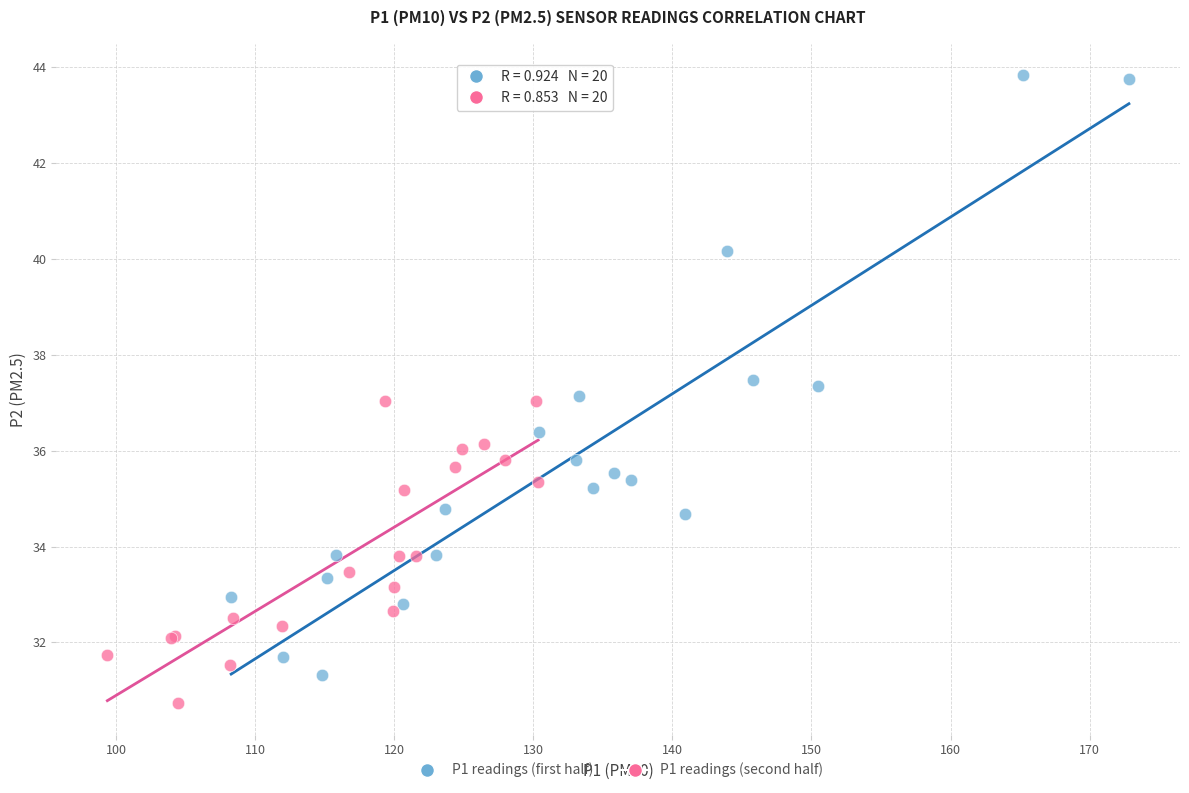

Which series reaches the maximum Y coordinate?

P1 readings (first half)